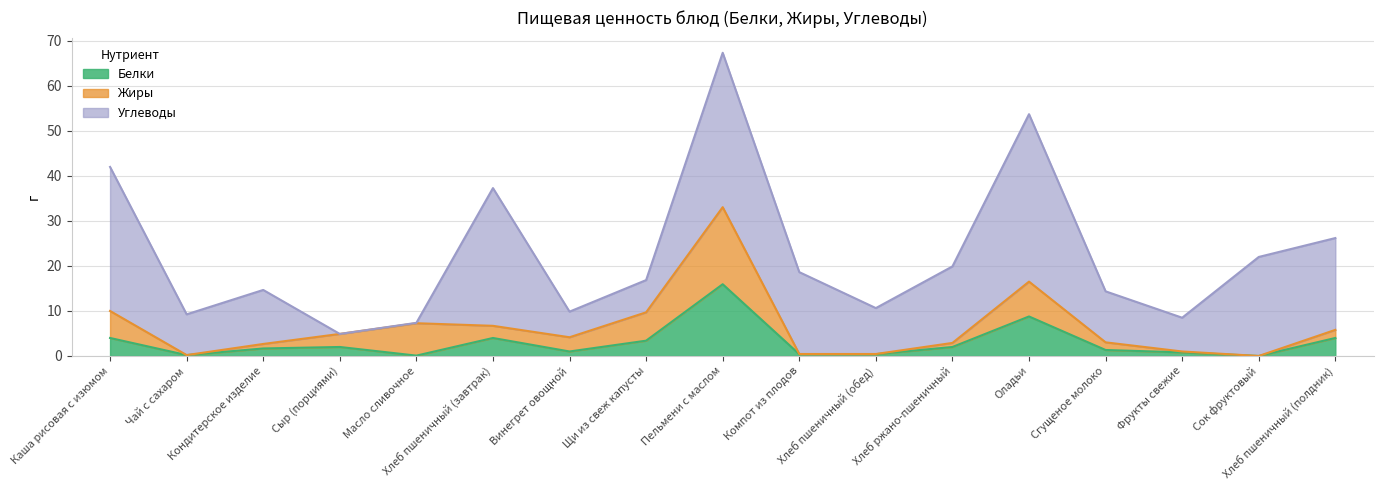

True or false: Белки has more than 0 points higher than both neighbors.

True